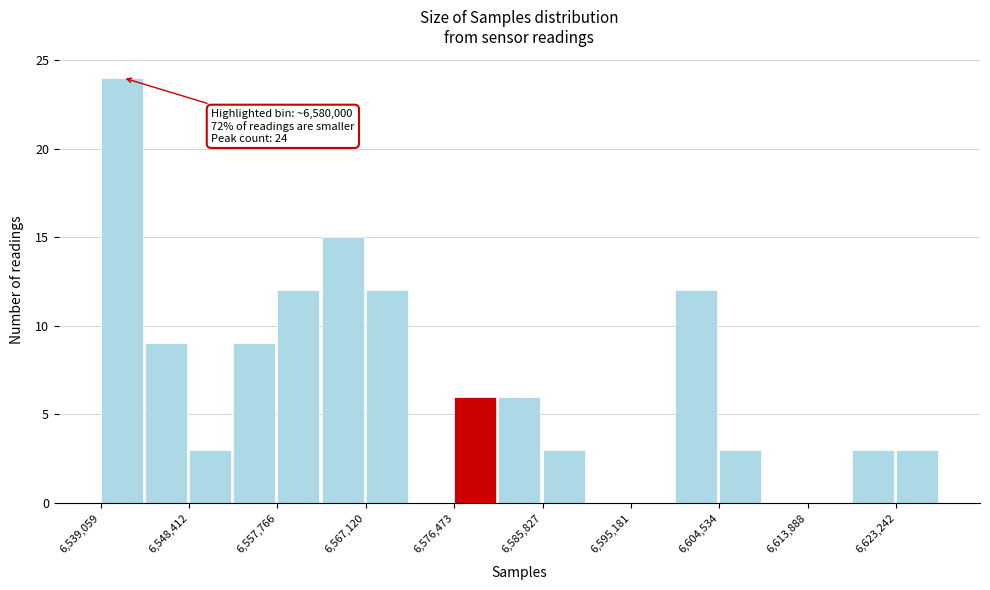

Over which range of the x-axis is the bar tallest?

6539000 to 6544000